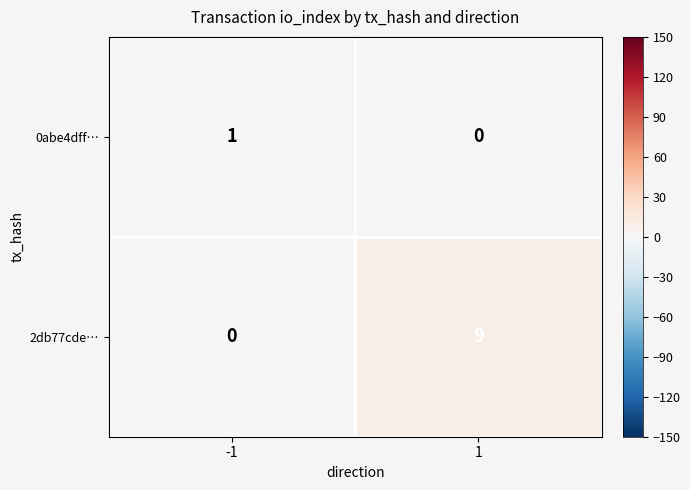

What is the greatest value displayed?

9